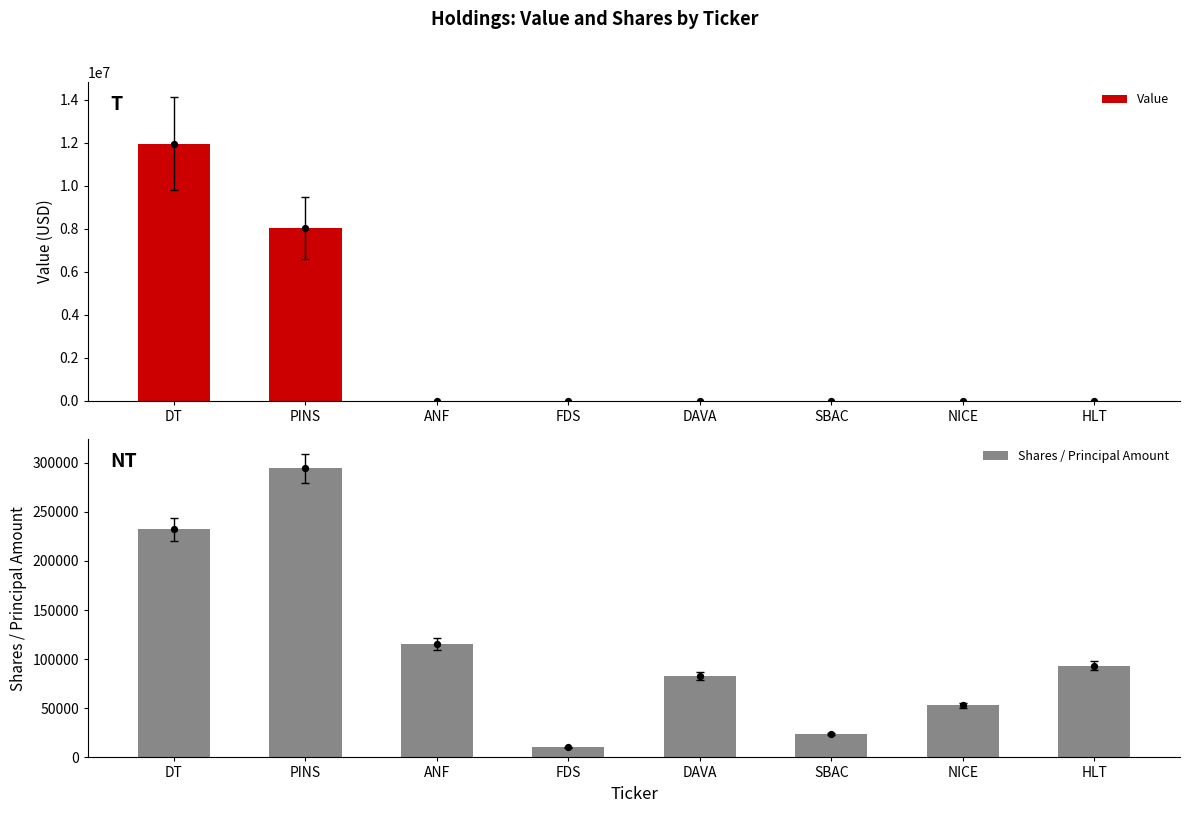

Is the value of Shares / Principal Amount at HLT greater than the value of Value at SBAC?

Yes